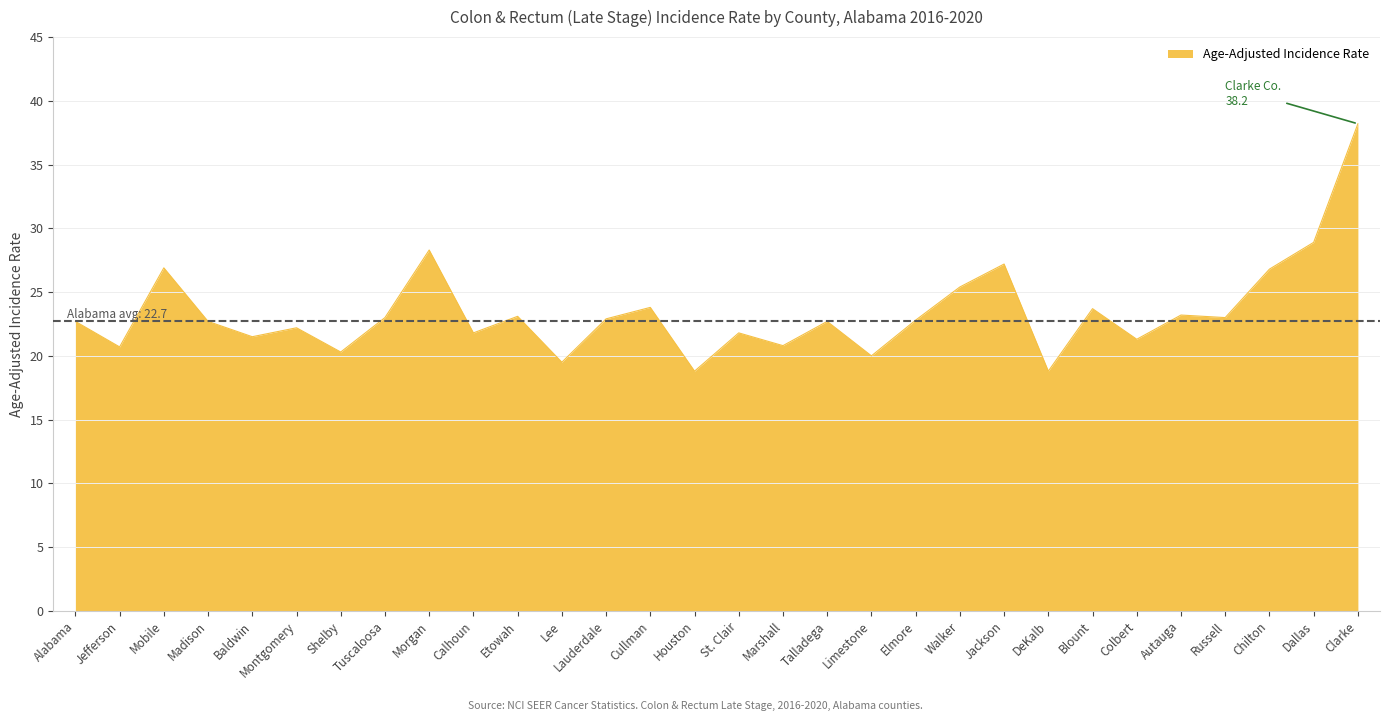

What is the greatest value displayed?

38.2